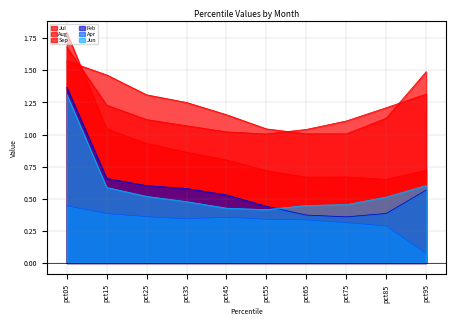

What is the value of the Apr point at the 1st from the left?

0.4